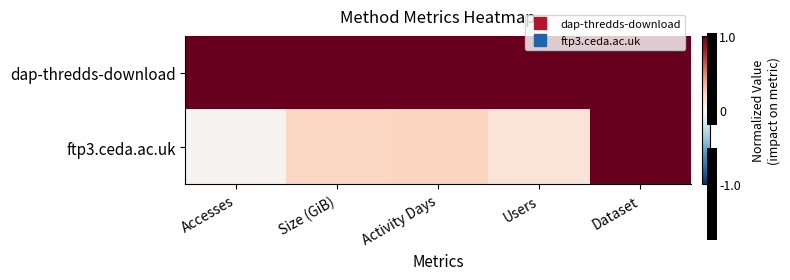

Is the value of ftp3.ceda.ac.uk at Users greater than the value of dap-thredds-download at Size (GiB)?

No